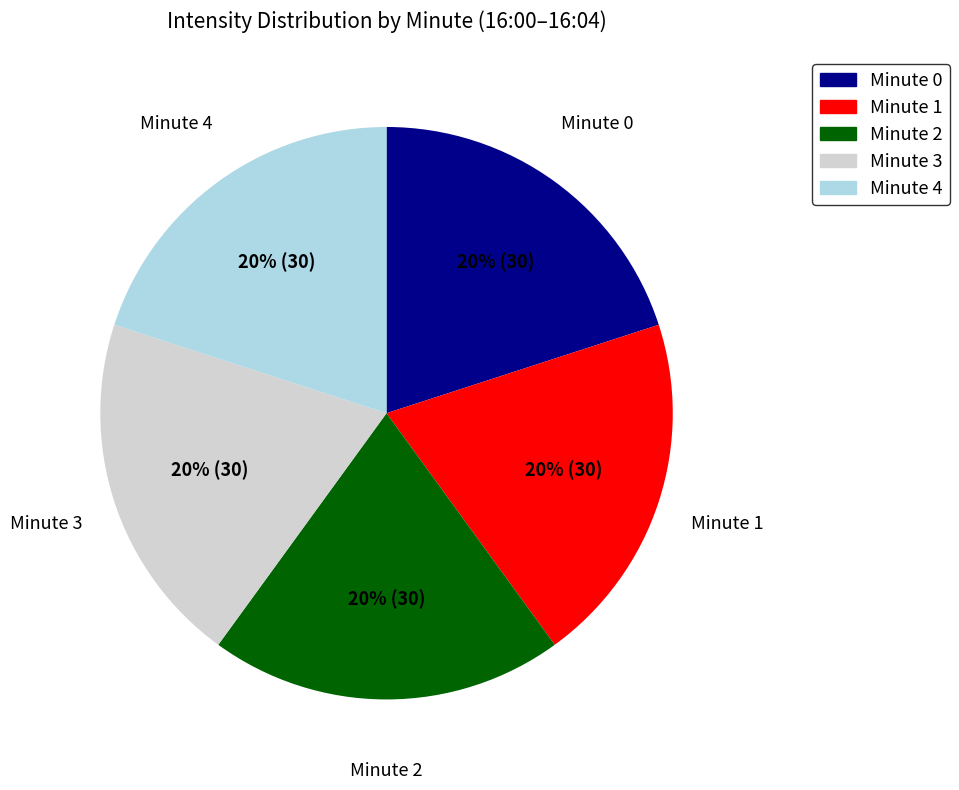

Approximately how many times larger is the value at Minute 4 compared to Minute 2?

1.0